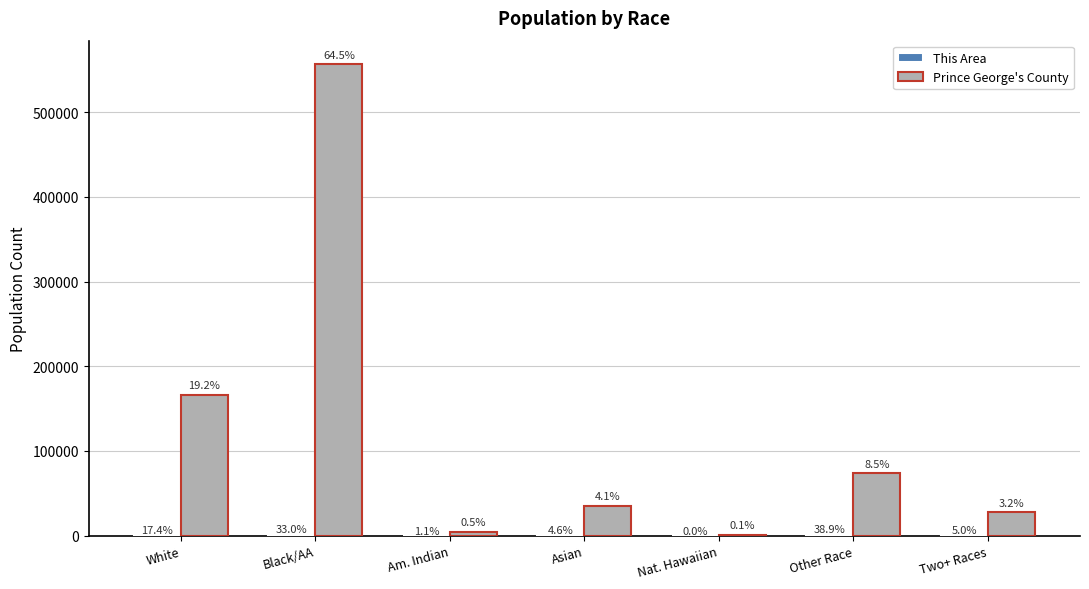

Between Asian and Black/AA, which is larger?

Black/AA